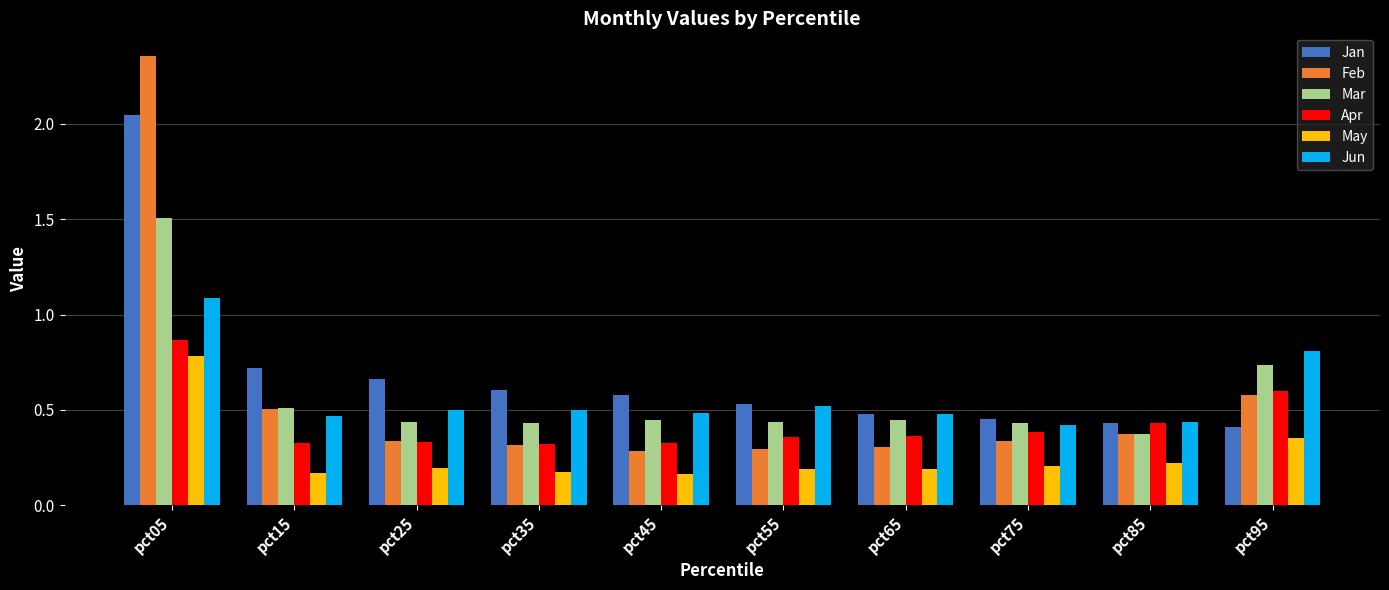

How many series are shown in this chart?

6